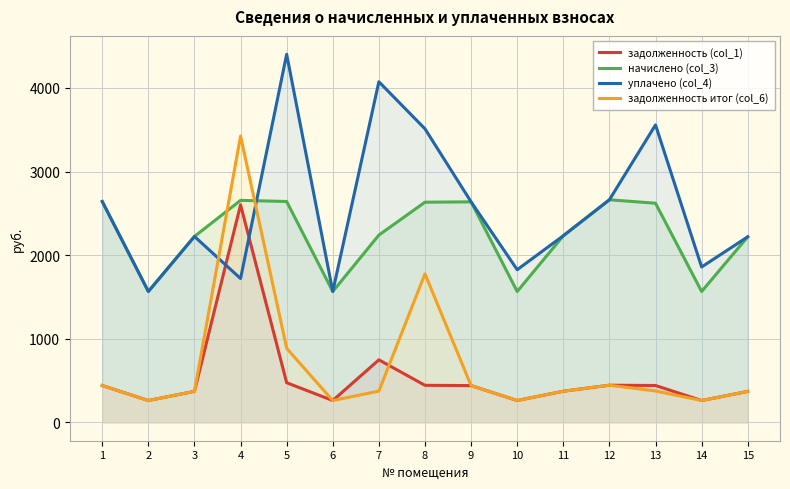

Does the chart display data point markers on the line(s)?

No